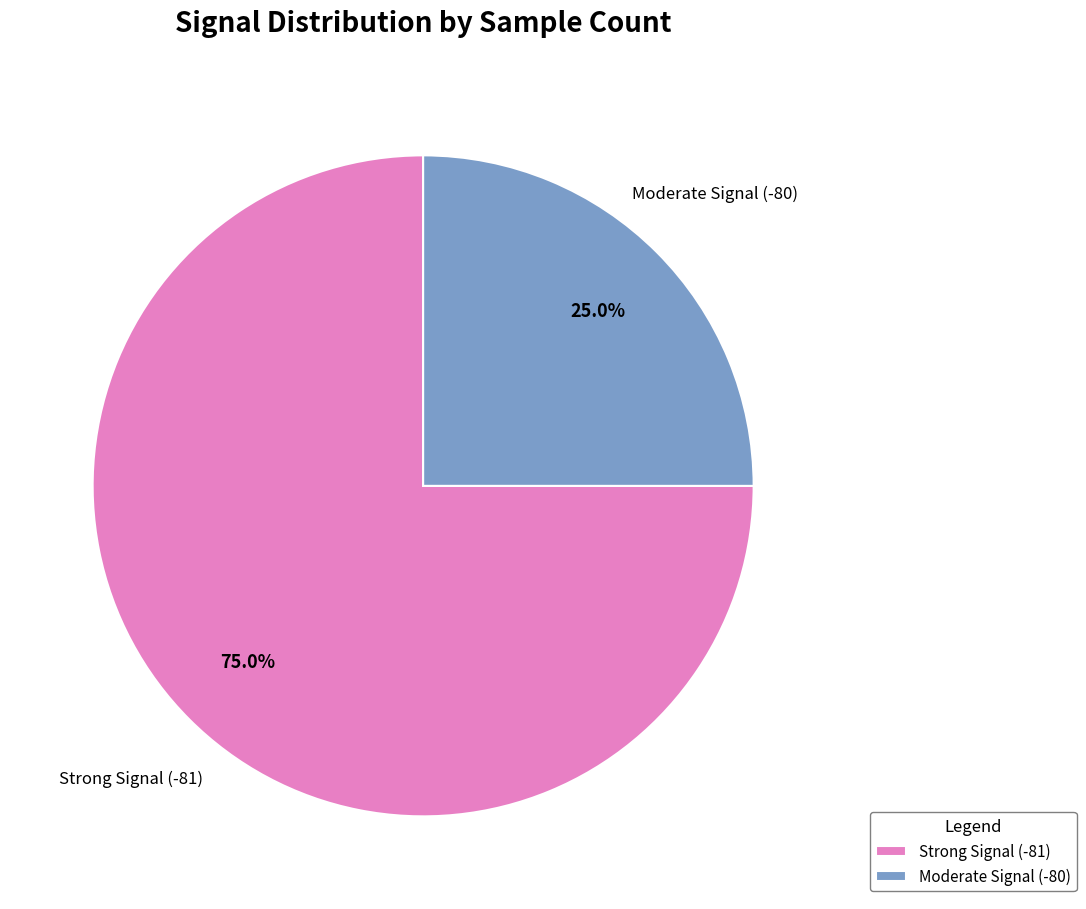

Rank the categories by value from highest to lowest.

Strong Signal (-81), Moderate Signal (-80)